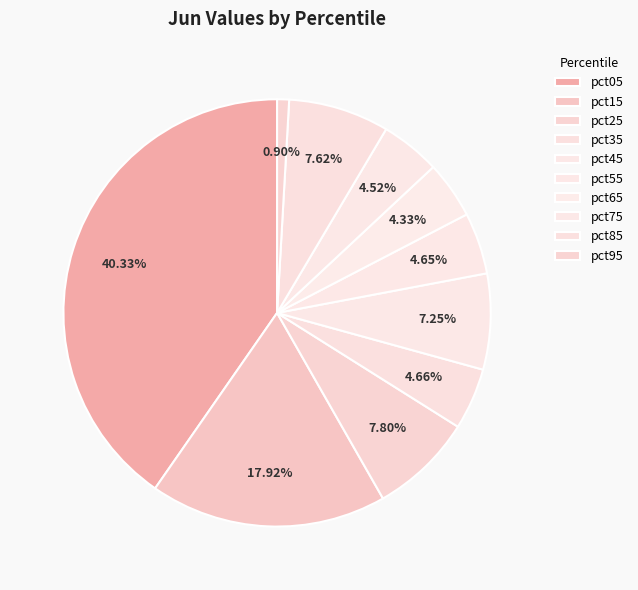

True or false: pct45 accounts for 1% of the total.

False